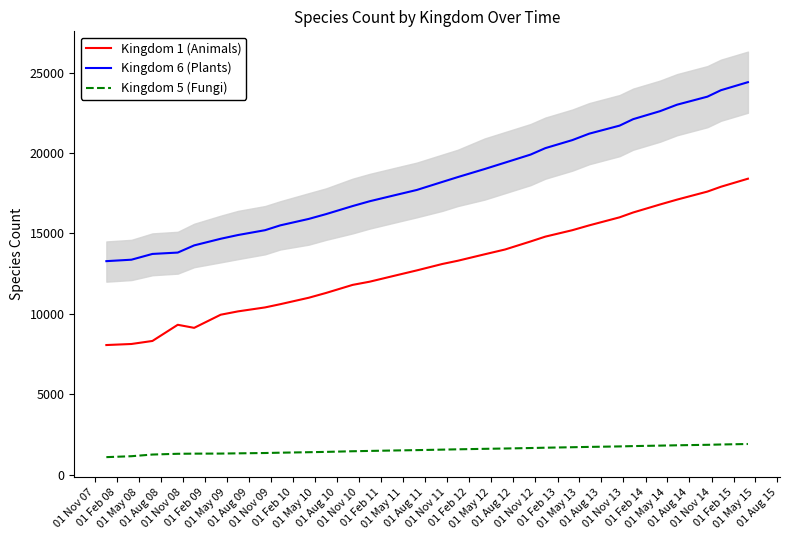

Rank the series by their maximum value, from lowest to highest.

Kingdom 5 (Fungi), Kingdom 1 (Animals), Kingdom 6 (Plants)